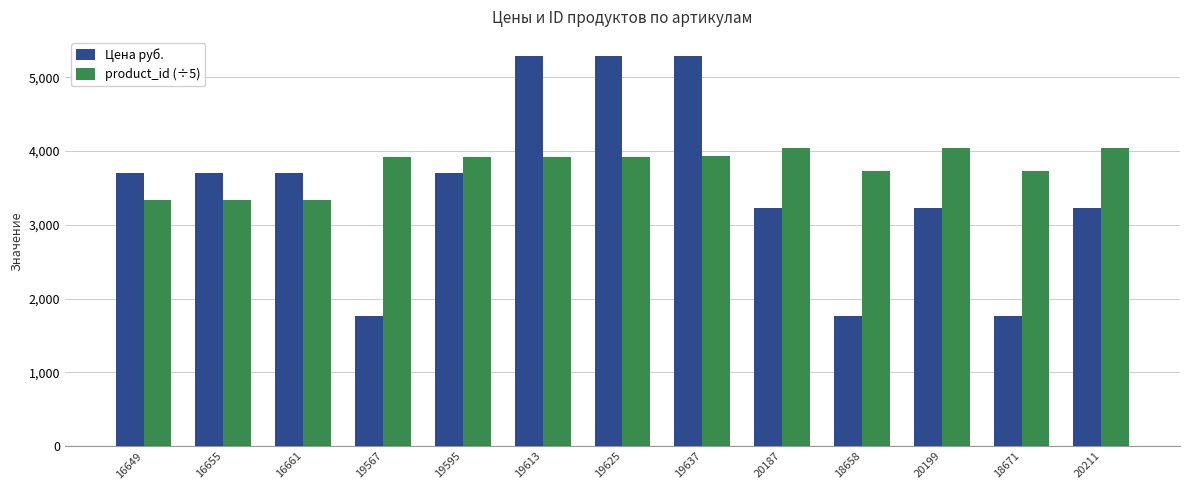

What is the difference between the second highest and minimum values in the product_id (÷5) series?

710.0